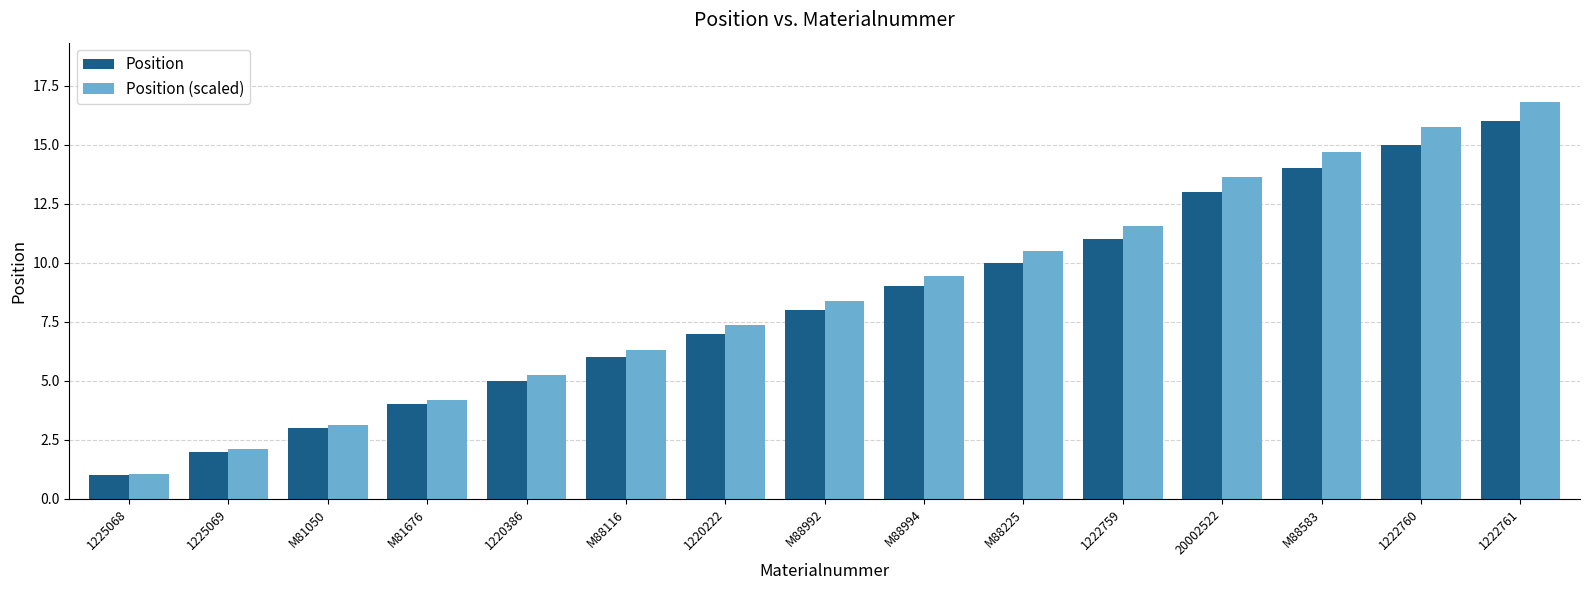

At how many categories does at least one series exceed 11?

5